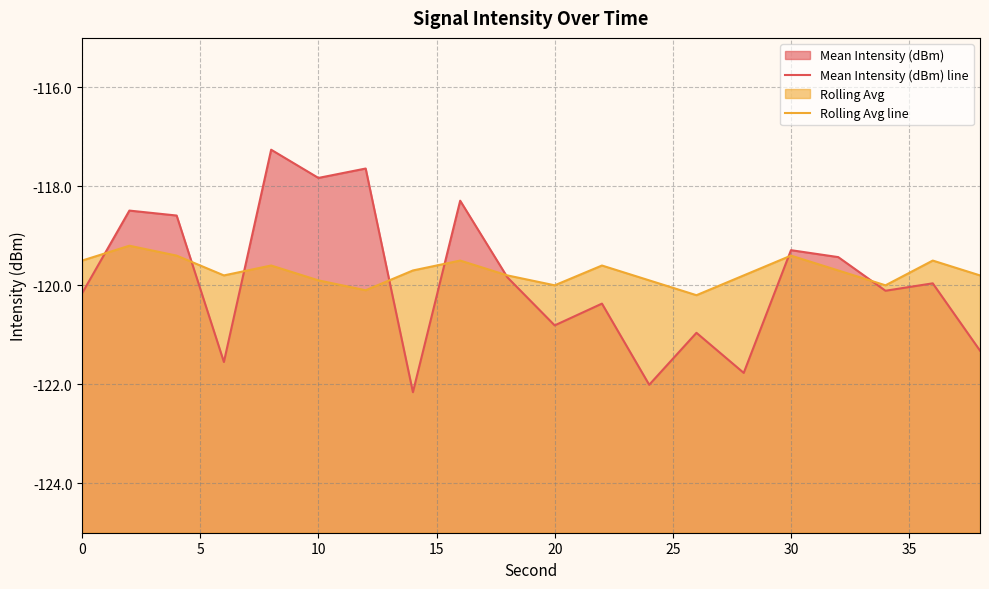

Which series has the largest total across all categories?

Rolling Avg line